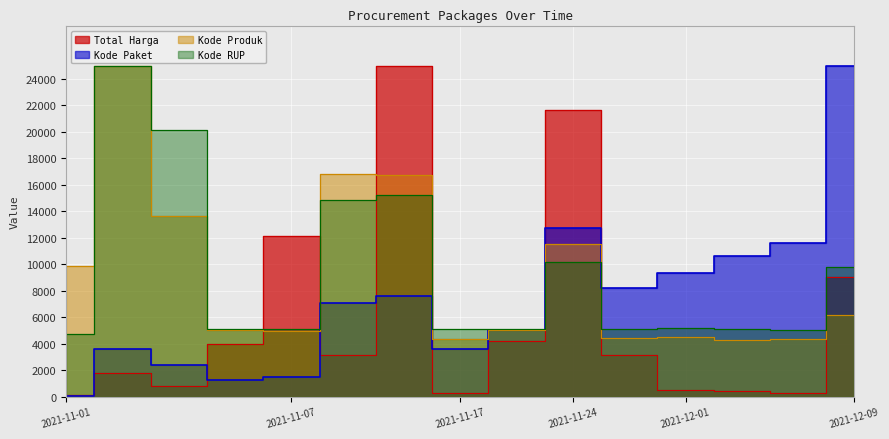

What are all the series names shown in the legend?

Total Harga, Kode Paket, Kode Produk, Kode RUP